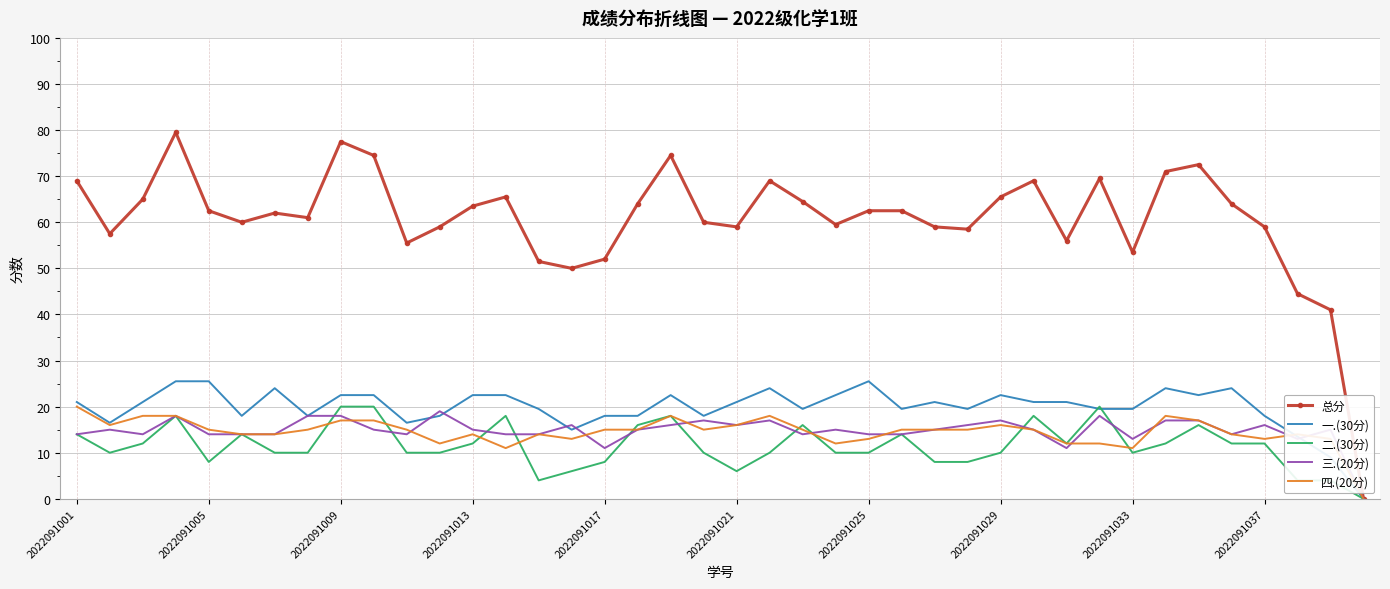

Reading left to right, transcribe all the data shown in this chart.

总分: 69.0	57.5	65.0	79.5	62.5	60.0	62.0	61.0	77.5	74.5	55.5	59.0	63.5	65.5	51.5	50.0	52.0	64.0	74.5	60.0	59.0	69.0	64.5	59.5	62.5	62.5	59.0	58.5	65.5	69.0	56.0	69.5	53.5	71.0	72.5	64.0	59.0	44.5	41.0	0.0
一.(30分): 21.0	16.5	21.0	25.5	25.5	18.0	24.0	18.0	22.5	22.5	16.5	18.0	22.5	22.5	19.5	15.0	18.0	18.0	22.5	18.0	21.0	24.0	19.5	22.5	25.5	19.5	21.0	19.5	22.5	21.0	21.0	19.5	19.5	24.0	22.5	24.0	18.0	13.5	9.0	0.0
二.(30分): 14.0	10.0	12.0	18.0	8.0	14.0	10.0	10.0	20.0	20.0	10.0	10.0	12.0	18.0	4.0	6.0	8.0	16.0	18.0	10.0	6.0	10.0	16.0	10.0	10.0	14.0	8.0	8.0	10.0	18.0	12.0	20.0	10.0	12.0	16.0	12.0	12.0	4.0	4.0	0.0
三.(20分): 14.0	15.0	14.0	18.0	14.0	14.0	14.0	18.0	18.0	15.0	14.0	19.0	15.0	14.0	14.0	16.0	11.0	15.0	16.0	17.0	16.0	17.0	14.0	15.0	14.0	14.0	15.0	16.0	17.0	15.0	11.0	18.0	13.0	17.0	17.0	14.0	16.0	13.0	15.0	0.0
四.(20分): 20.0	16.0	18.0	18.0	15.0	14.0	14.0	15.0	17.0	17.0	15.0	12.0	14.0	11.0	14.0	13.0	15.0	15.0	18.0	15.0	16.0	18.0	15.0	12.0	13.0	15.0	15.0	15.0	16.0	15.0	12.0	12.0	11.0	18.0	17.0	14.0	13.0	14.0	13.0	0.0